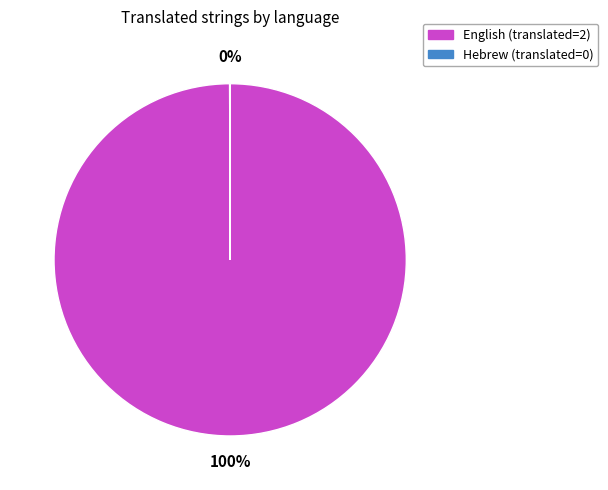

Which slice is the largest?

English